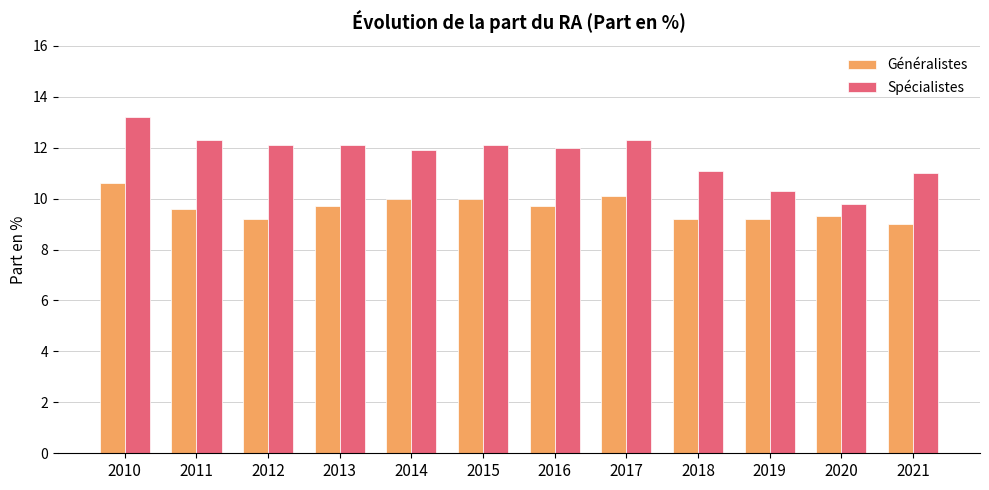

What is the value of the Généralistes bar at the 10th from the left?

9.2